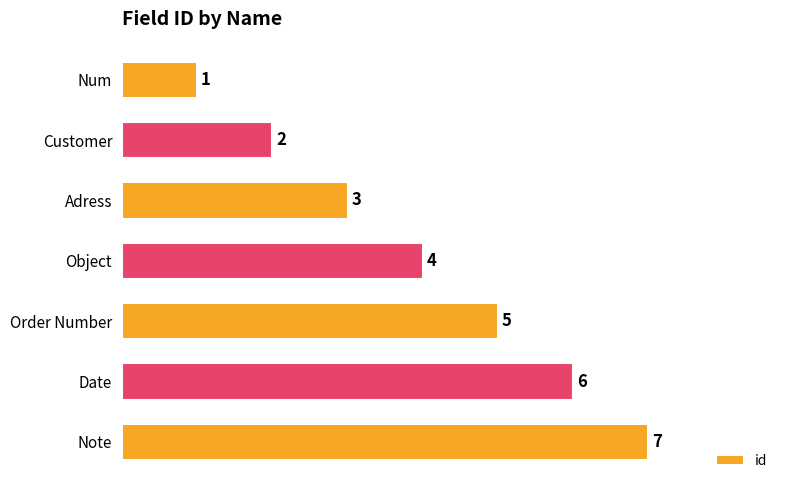

The value at Customer is 3. True or false?

False